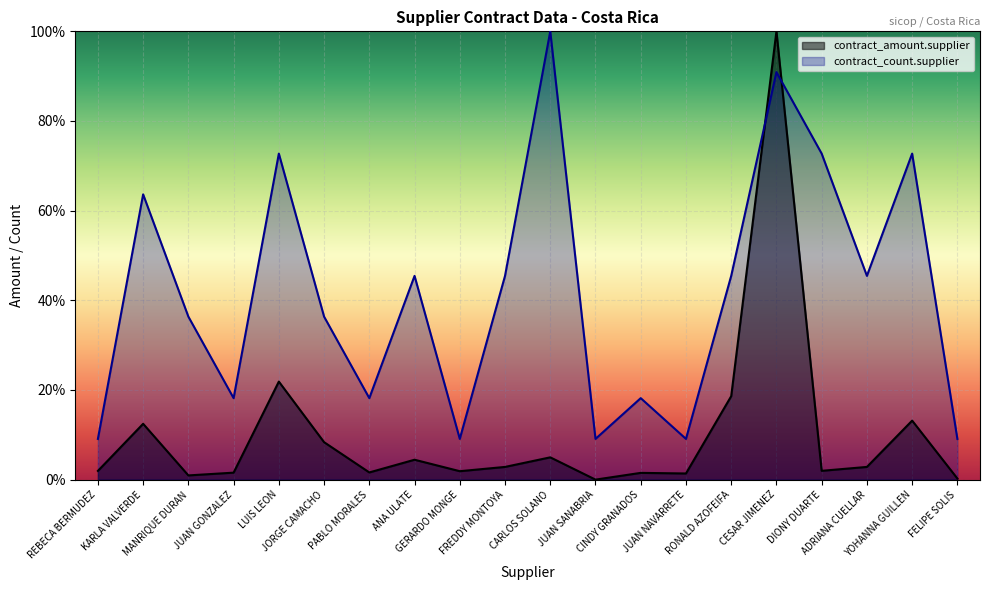

What are all the series names shown in the legend?

contract_amount.supplier, contract_count.supplier